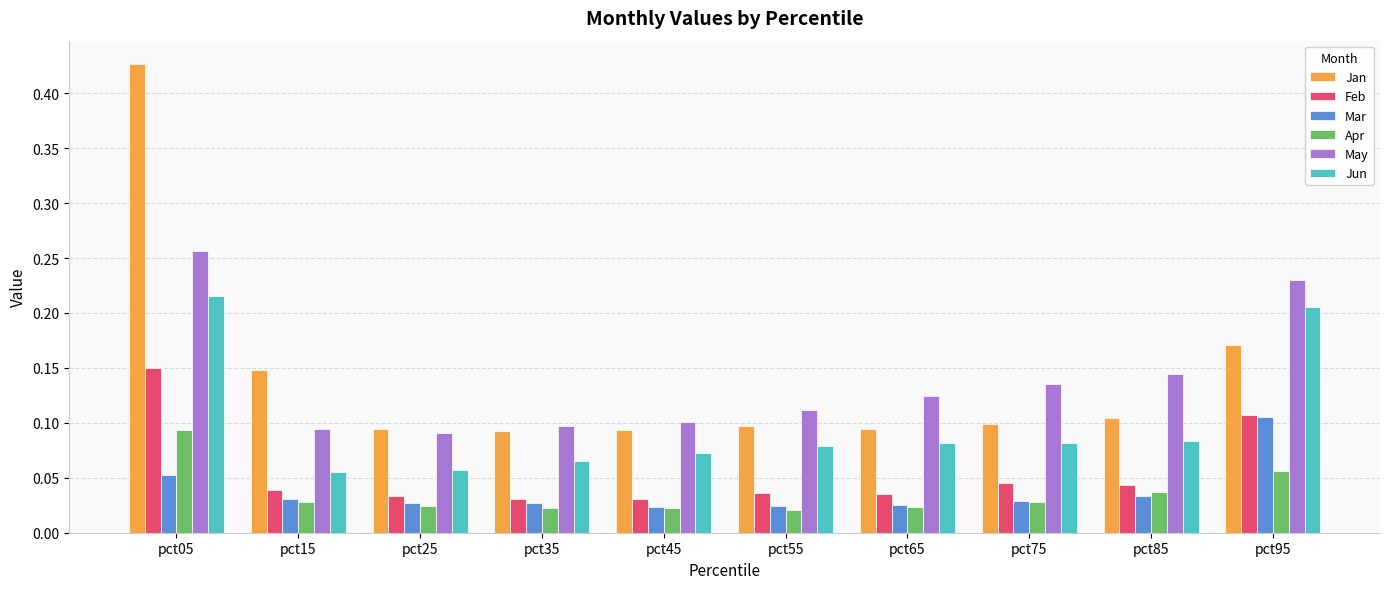

What are all the series names shown in the legend?

Jan, Feb, Mar, Apr, May, Jun